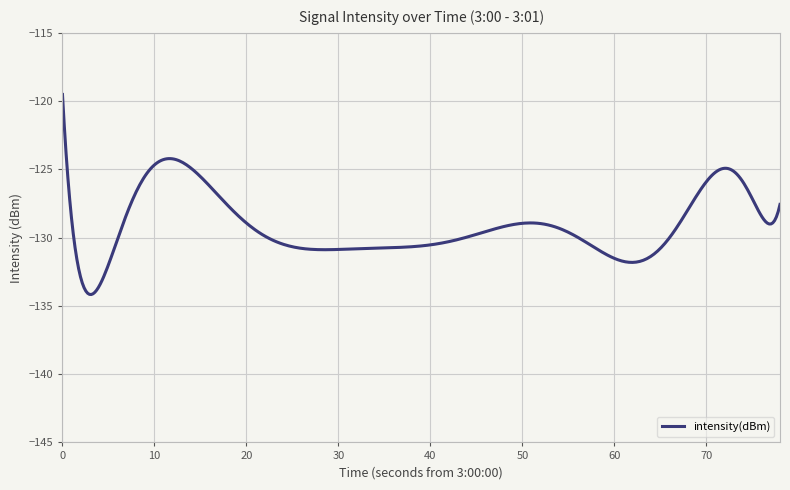

What is the difference between the maximum and minimum values?

14.7